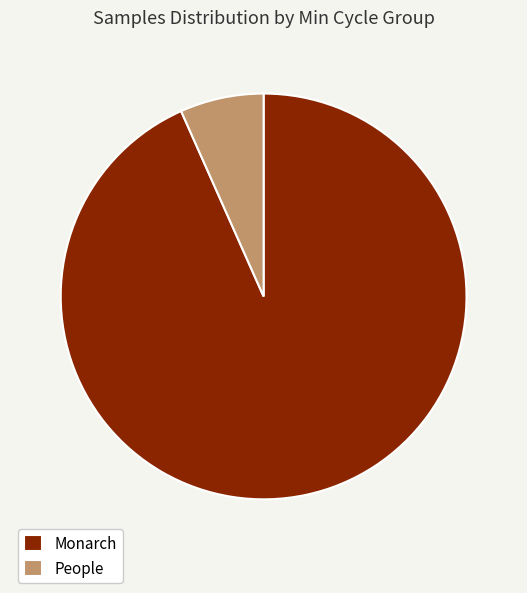

How many segments does this pie chart have?

2